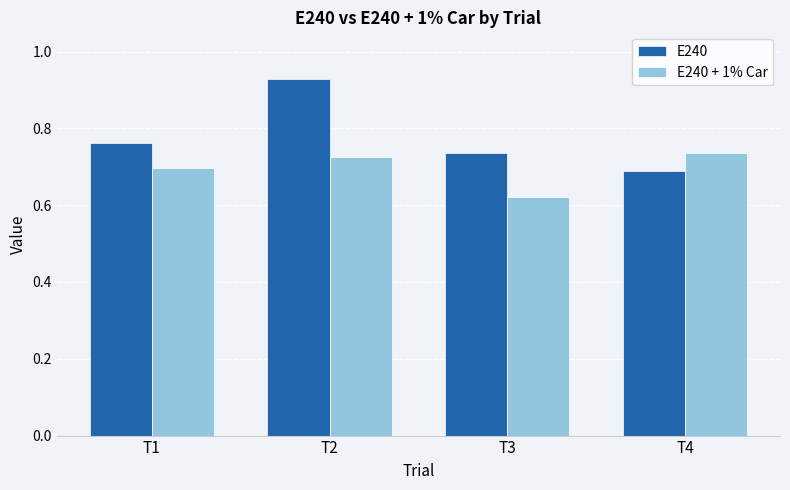

Rank the series by their average value, from highest to lowest.

E240, E240 + 1% Car